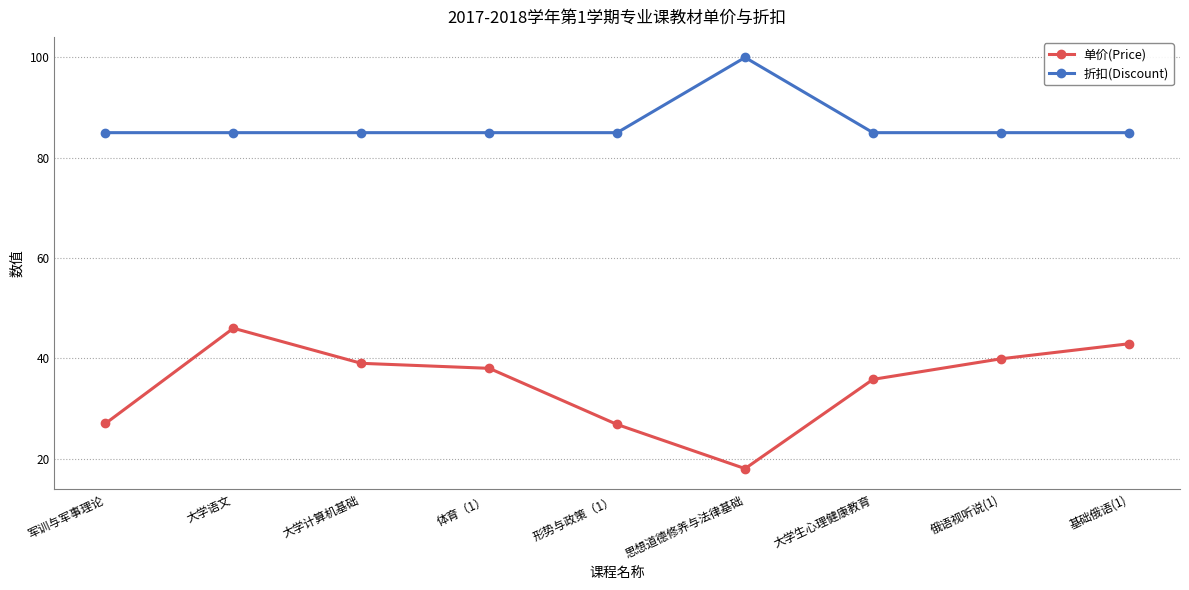

What position from the right is 思想道德修养与法律基础?

4